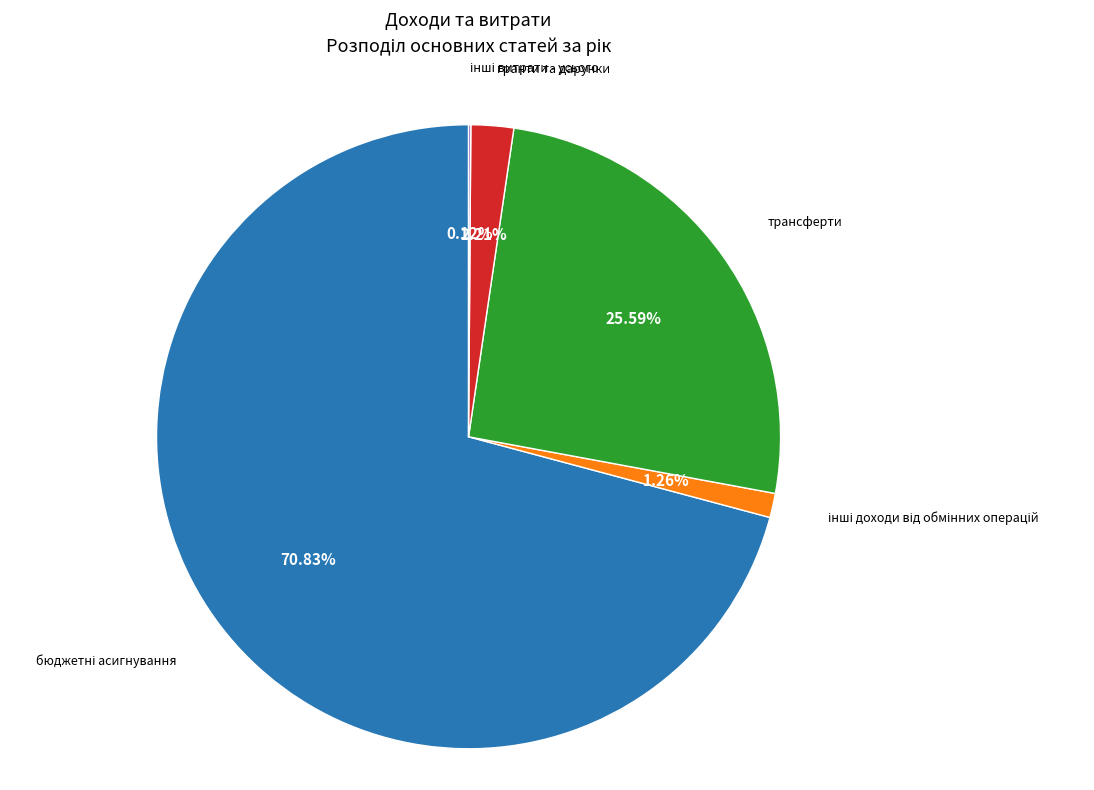

Does any single category account for the majority?

Yes